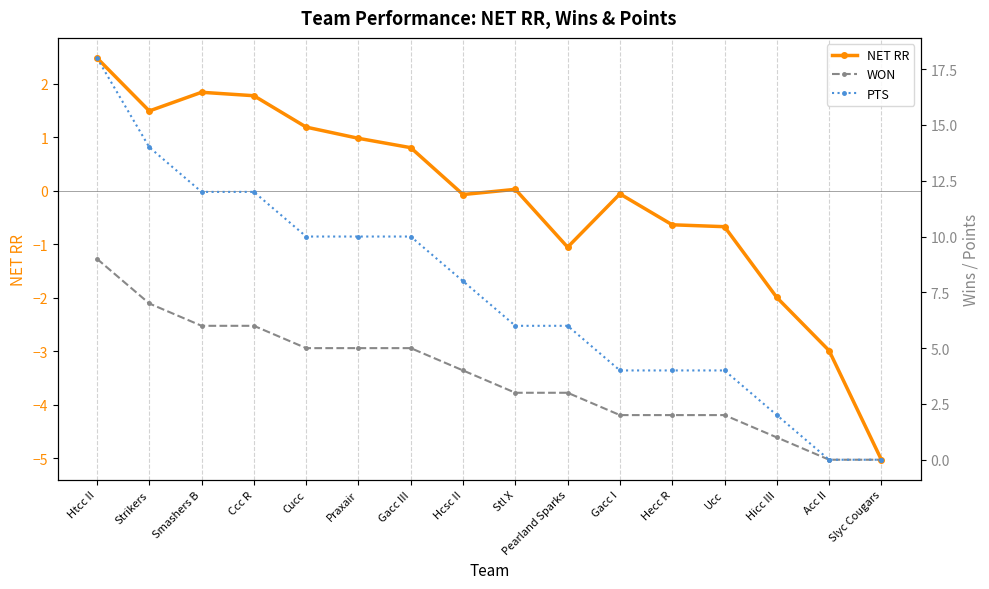

How many values in the WON series are below 4?

8